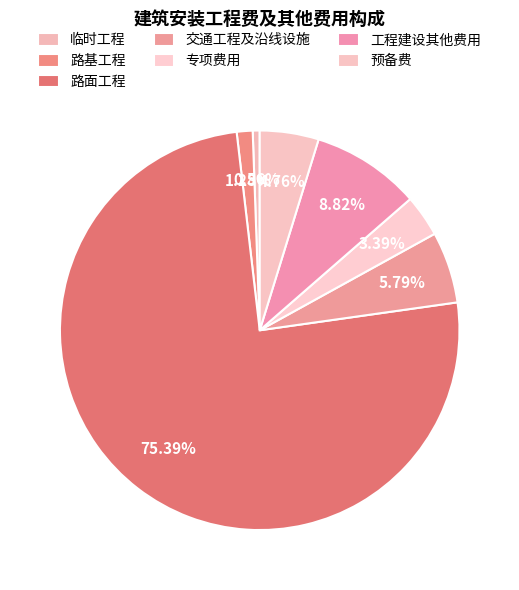

How many segments does this pie chart have?

7